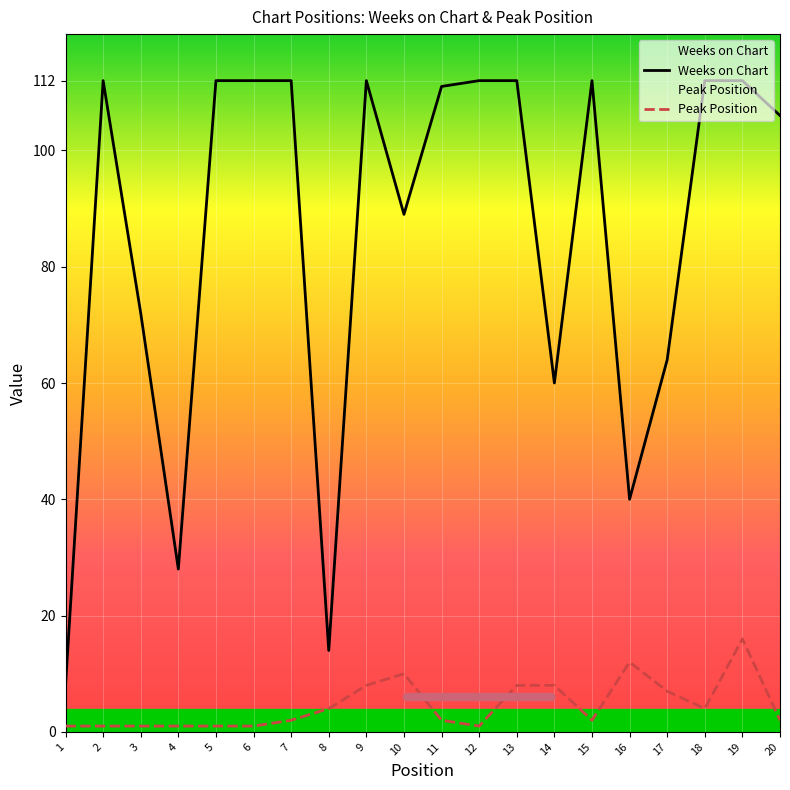

List the series in order of their overall mean, highest first.

Weeks on Chart, Peak Position